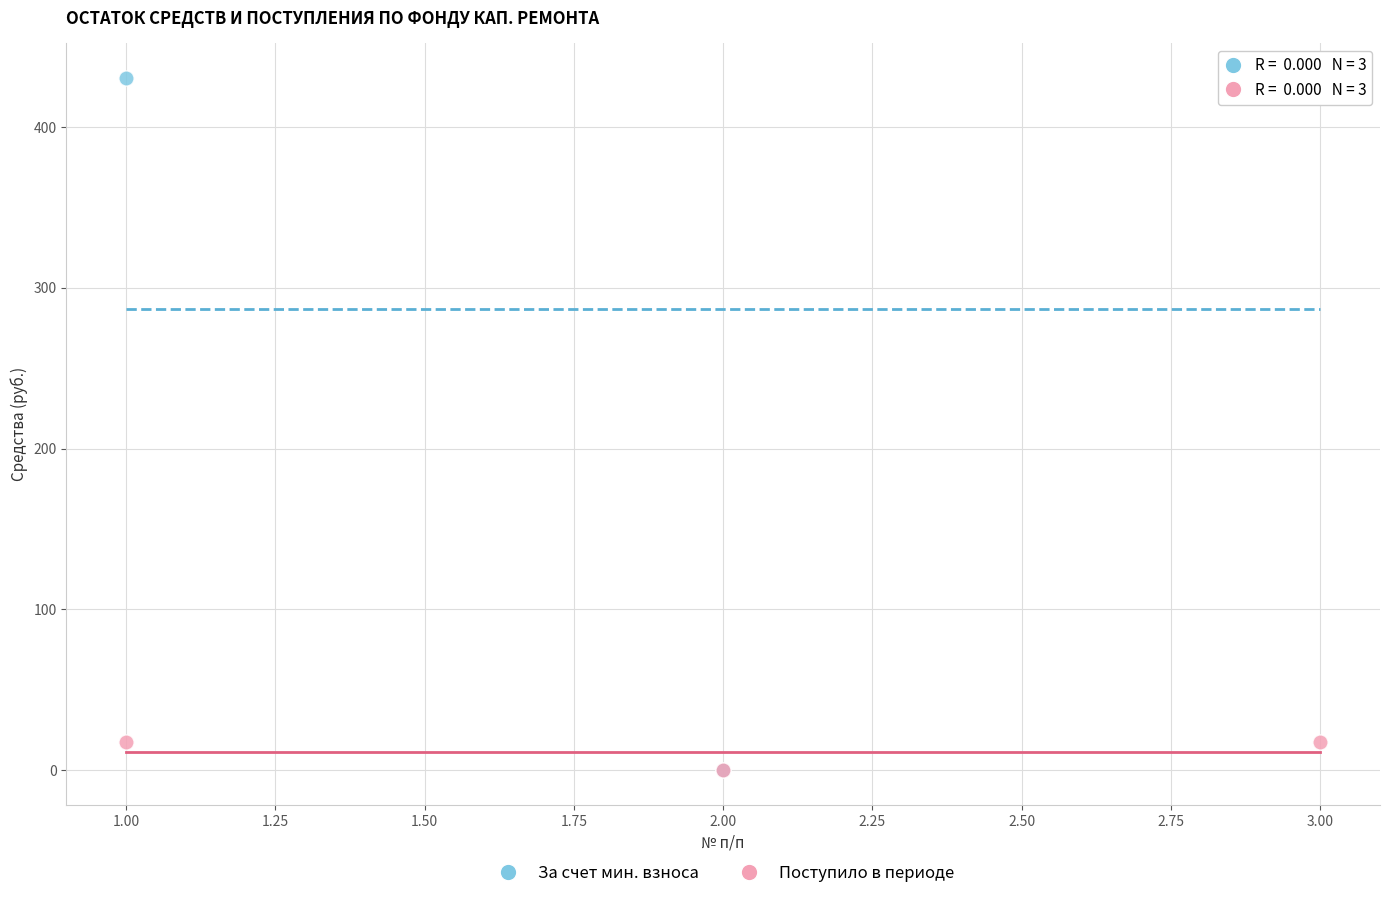

What are all the series names shown in the legend?

За счет мин. взноса, Поступило в периоде